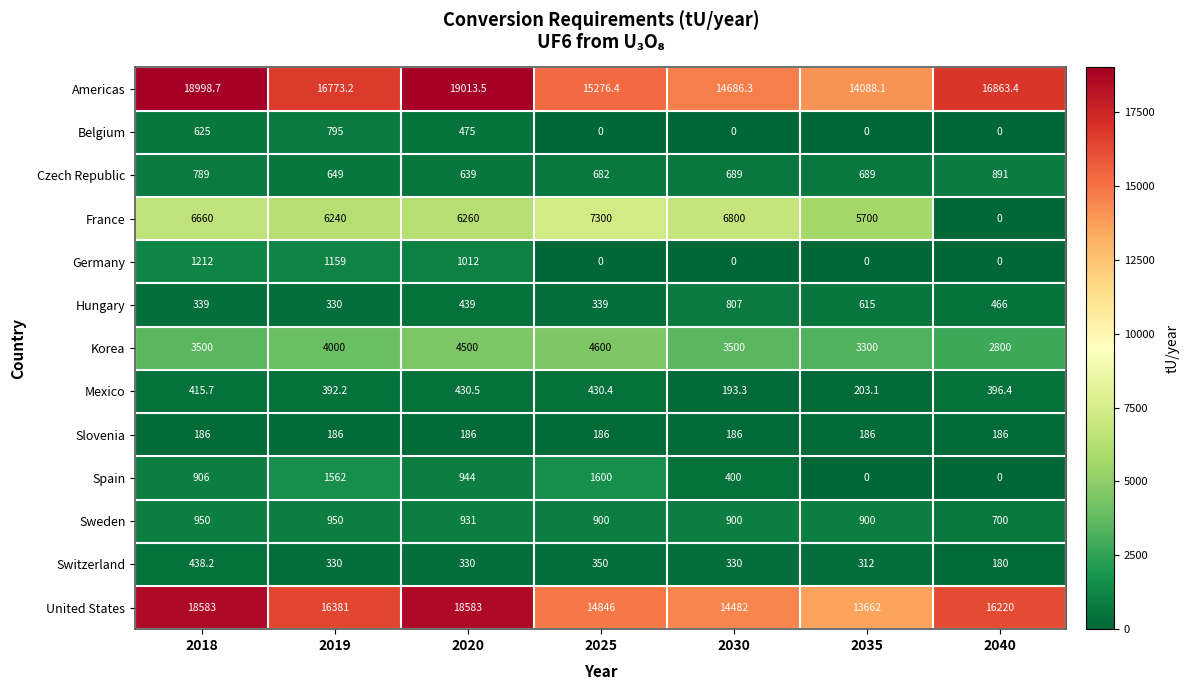

Which series has the largest range (max minus min)?

France